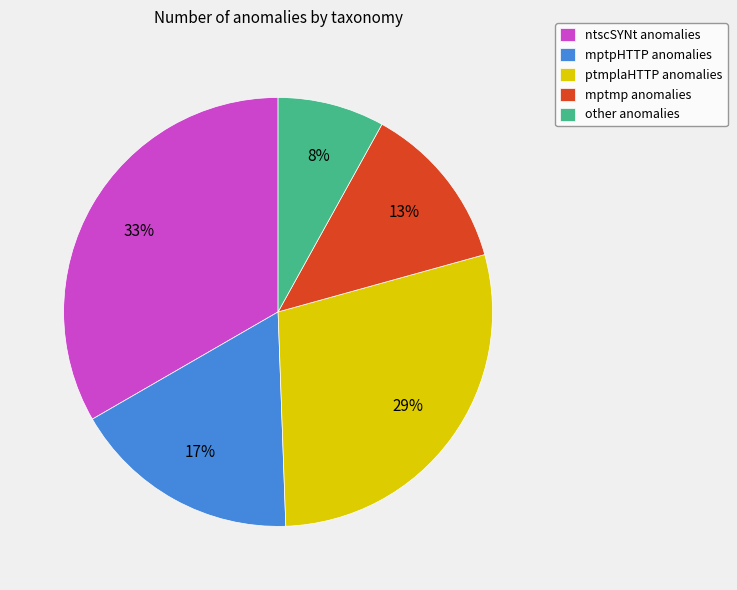

Count the number of slices in the pie.

5